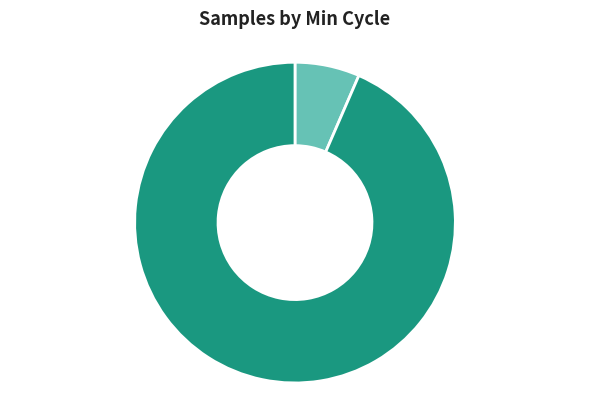

Which slice is the smallest?

Min_cycle=23 5190.65K (6.52%)